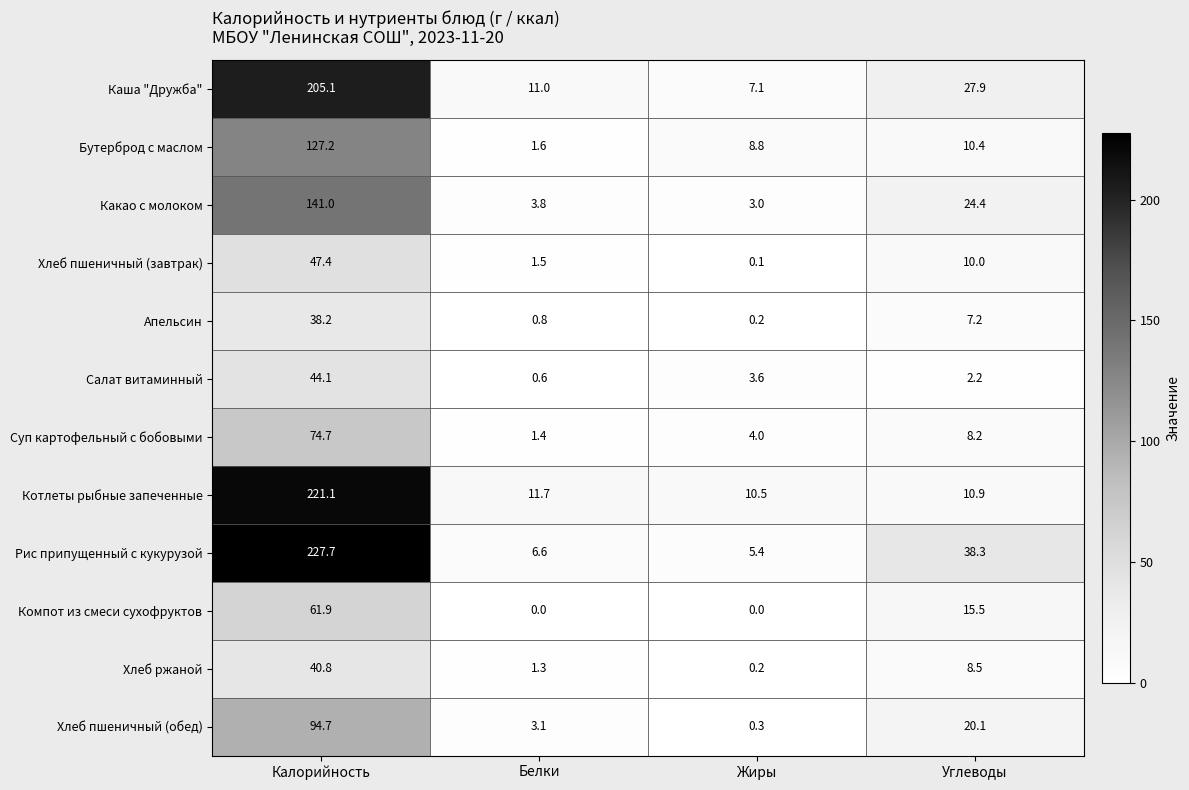

What is the difference between the second highest and minimum values in the Апельсин series?

7.0